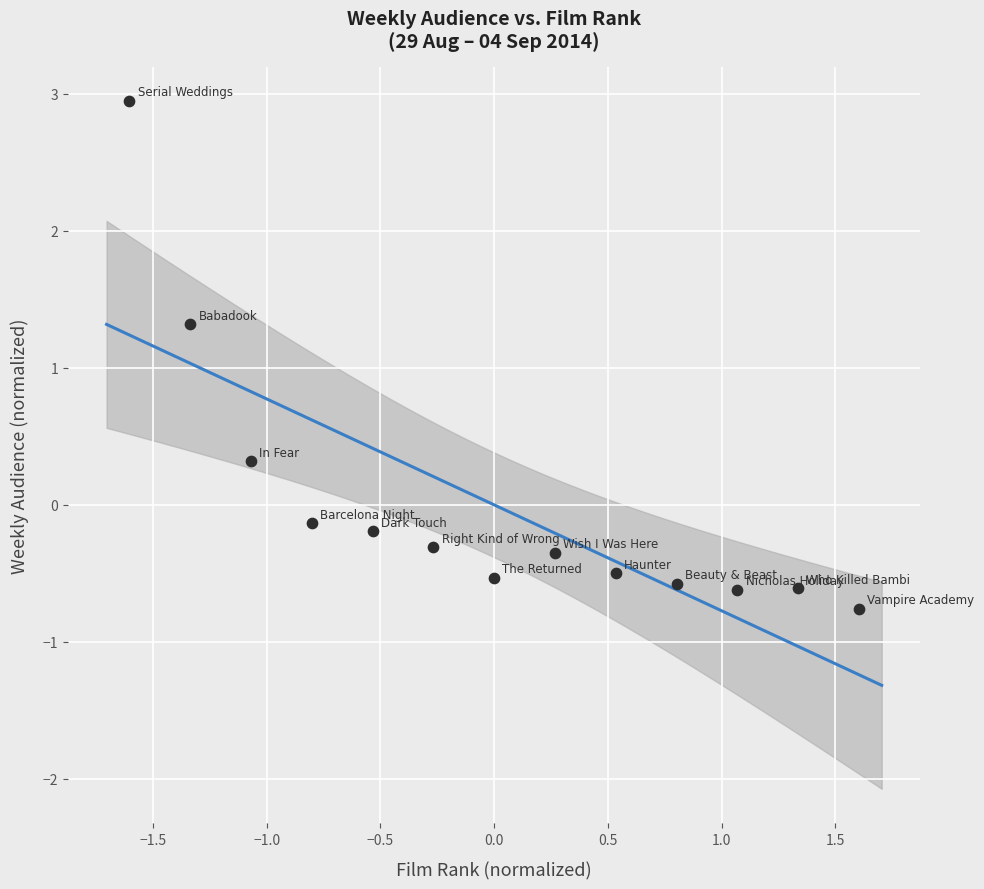

What Y value in the scatter plot is closest to 1?

1.3